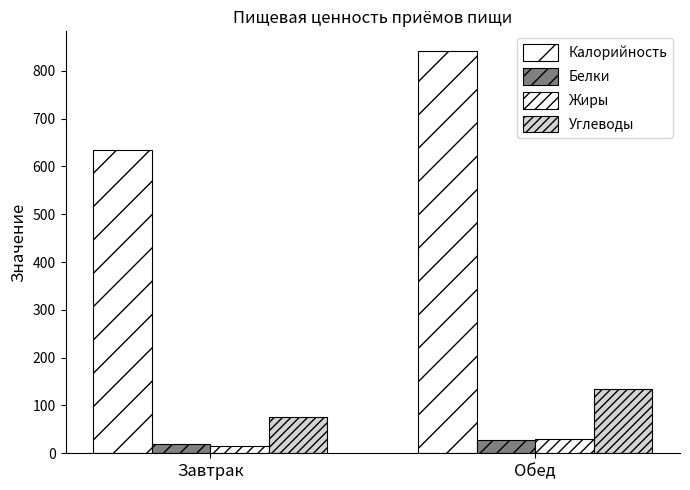

Count the number of categories in the chart.

2